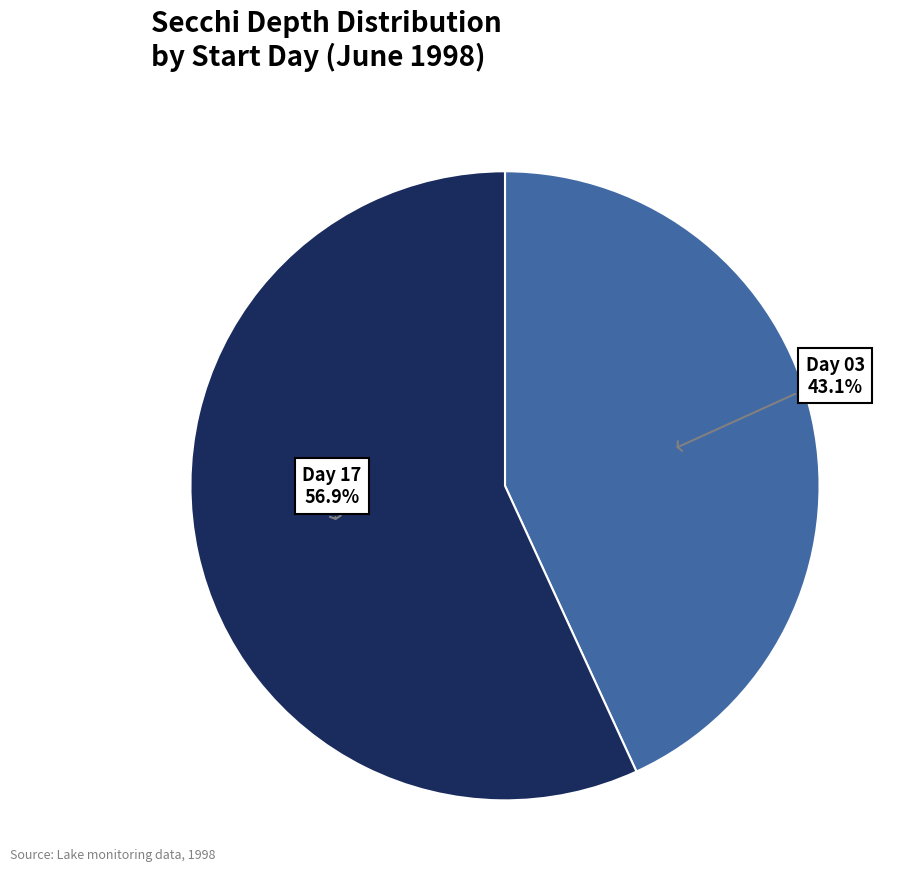

Is there a majority slice in this chart?

Yes